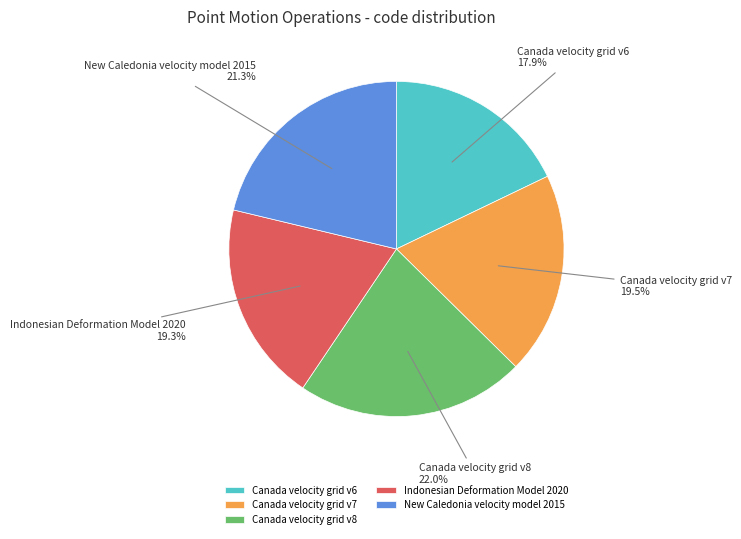

How many slices are in this pie chart?

5